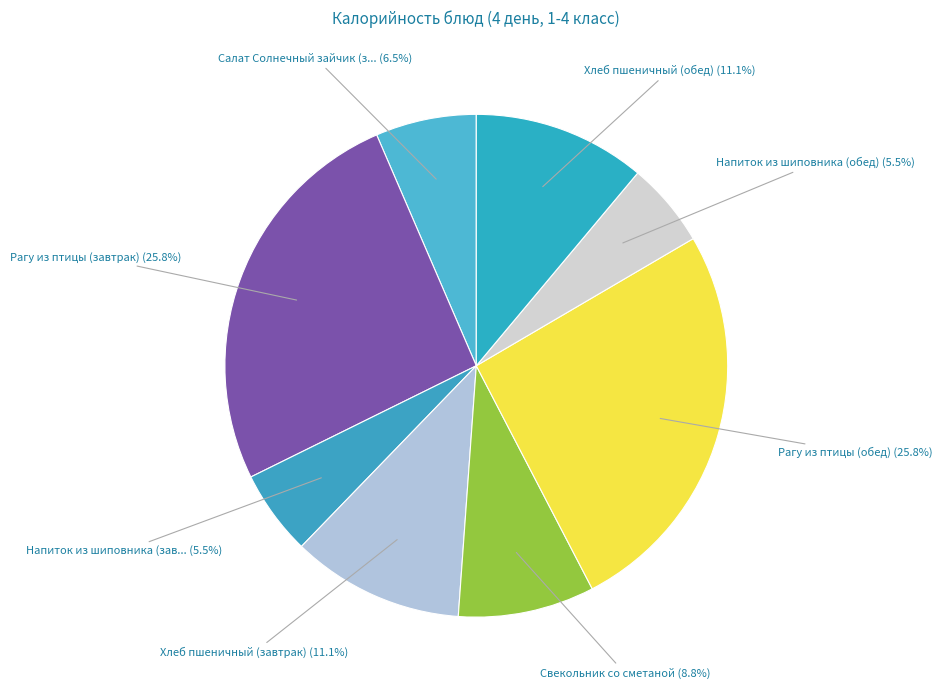

How many segments does this pie chart have?

8